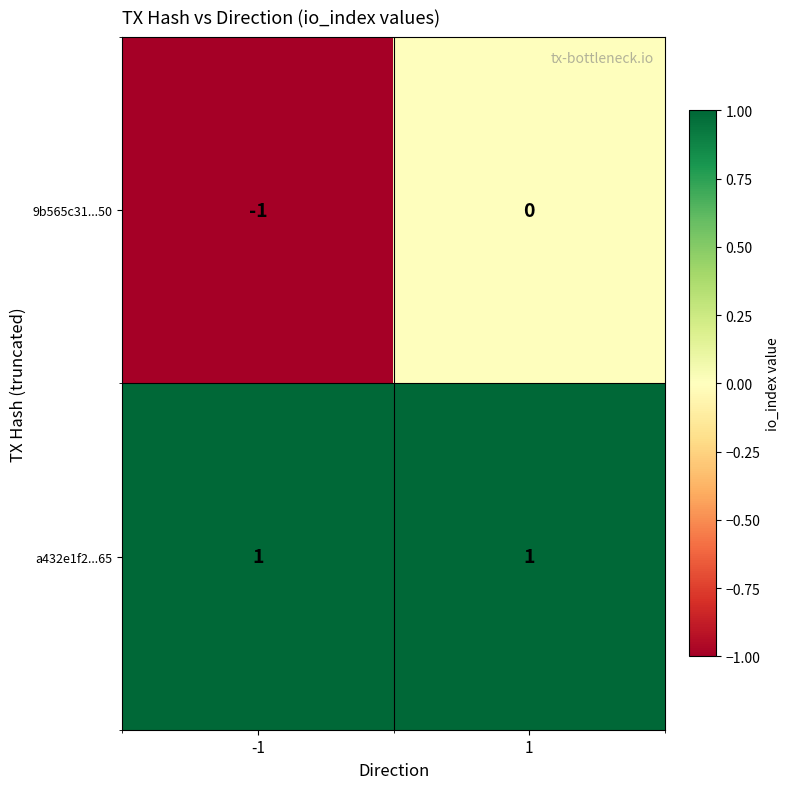

At 1, list the series in order from smallest to largest.

9b565c31...50, a432e1f2...65